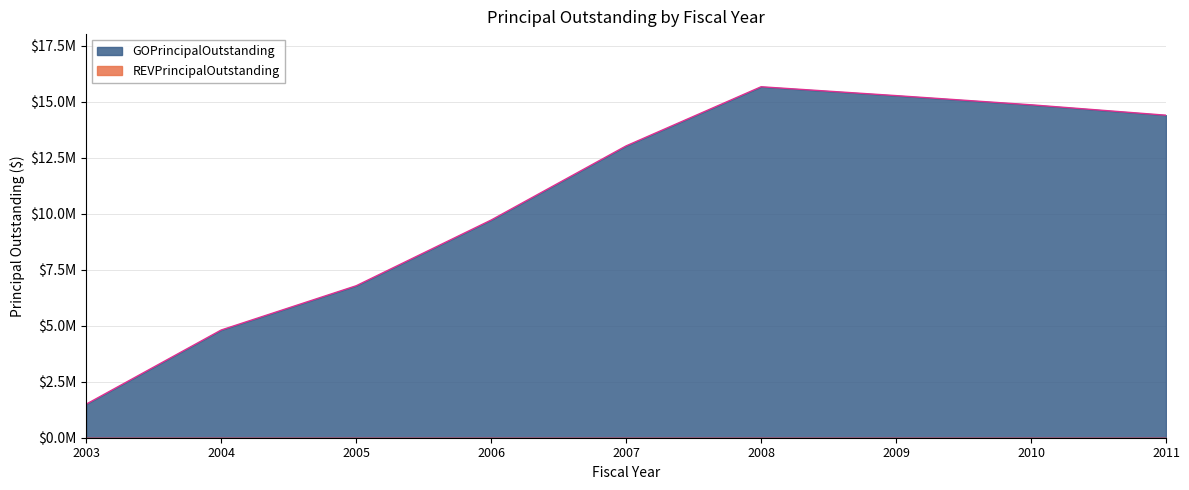

Reading right to left, list all the values displayed in this chart.

14400000	14865000	15275000	15670000	13030000	9720000	6785000	4810000	1500000